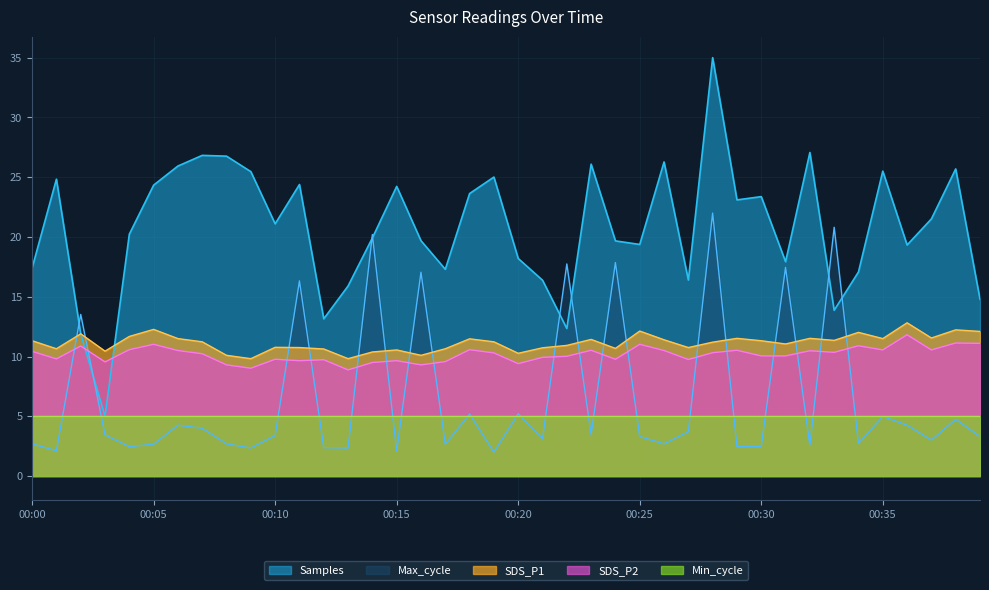

Count the number of categories in the chart.

40